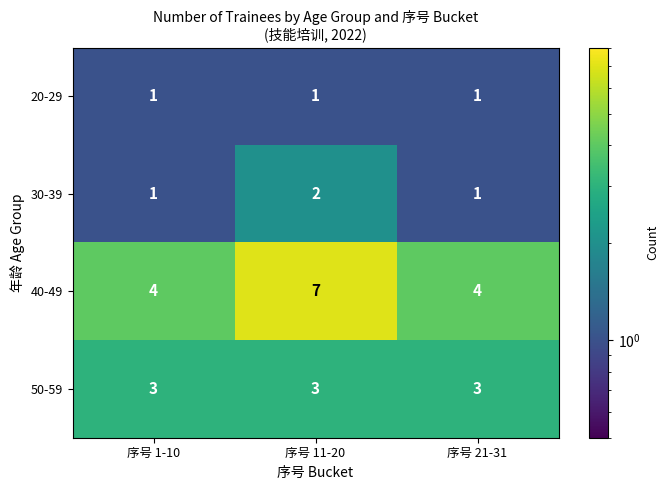

Is it true that 30-39 equals 3 at 序号 11-20?

False